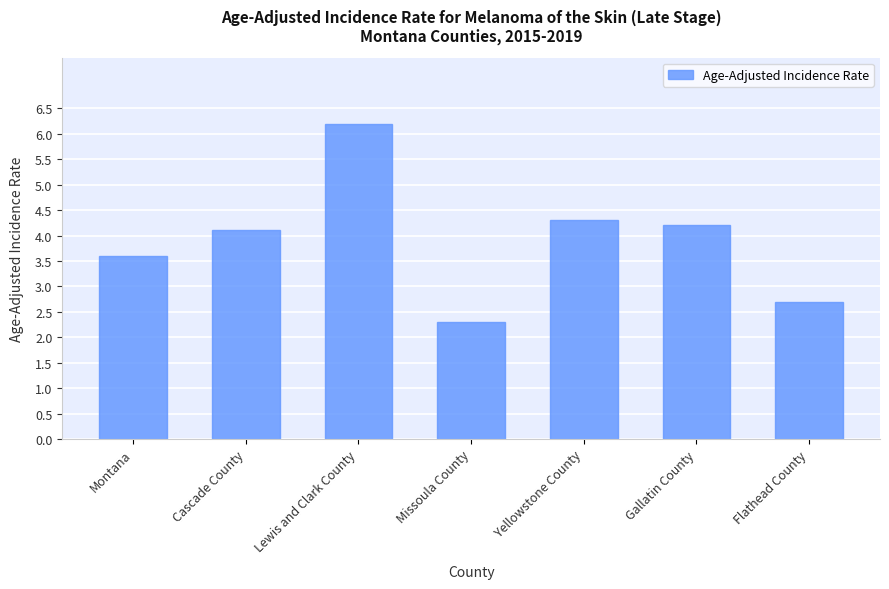

The chart shows a value of 1.3 at Missoula County. True or false?

False